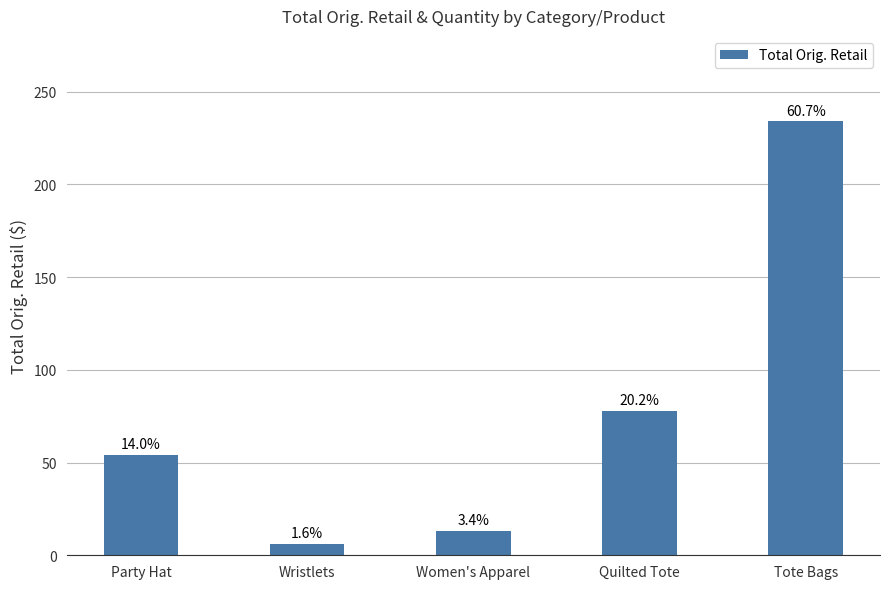

Where does the data first go above 54?

Quilted Tote